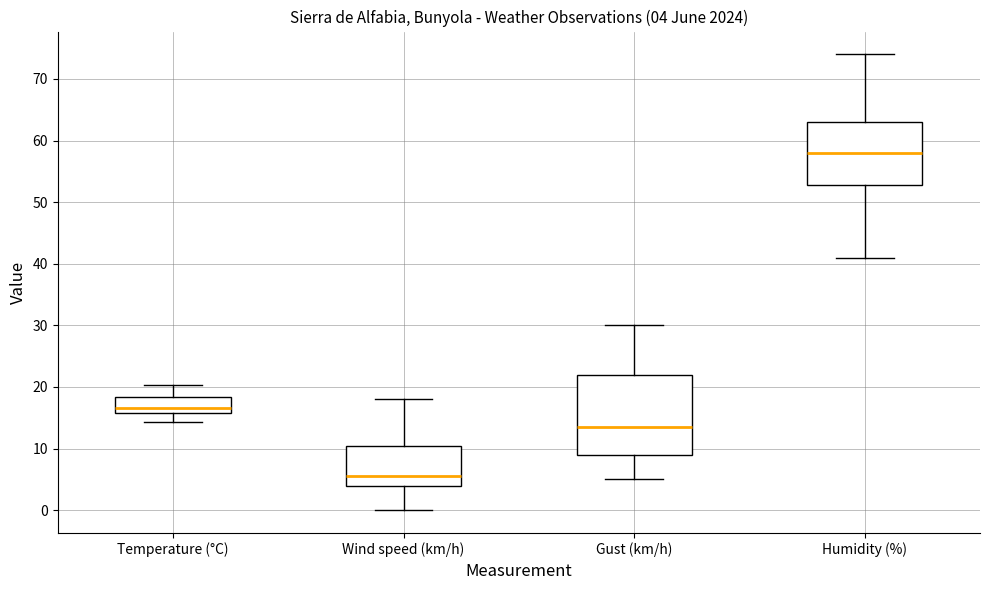

Which box's median line is the lowest?

Wind speed (km/h)